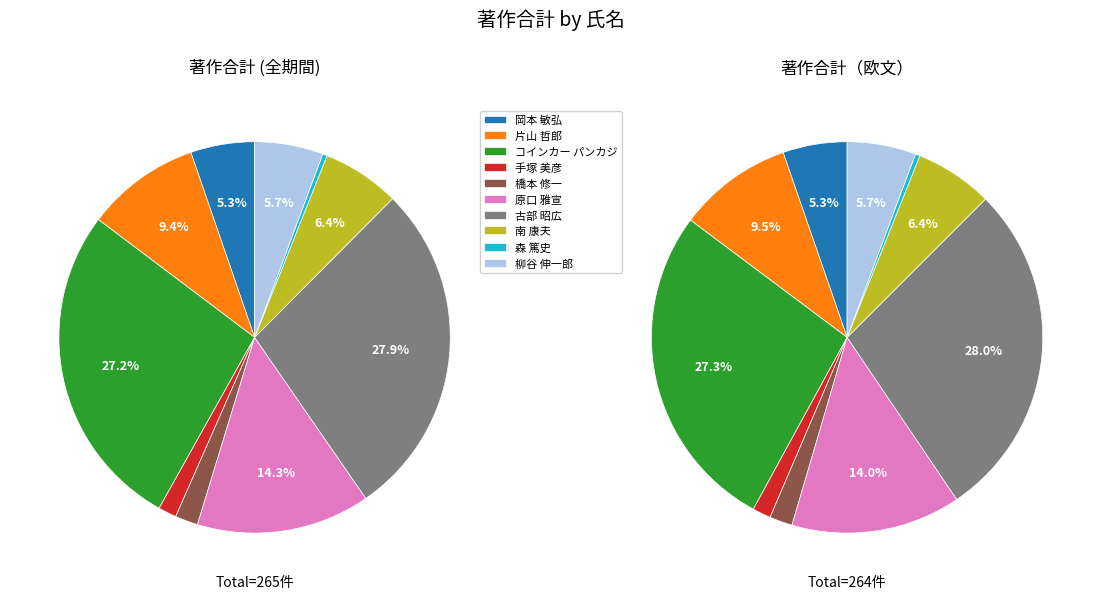

Is 原口 雅宣 the majority of the pie?

No